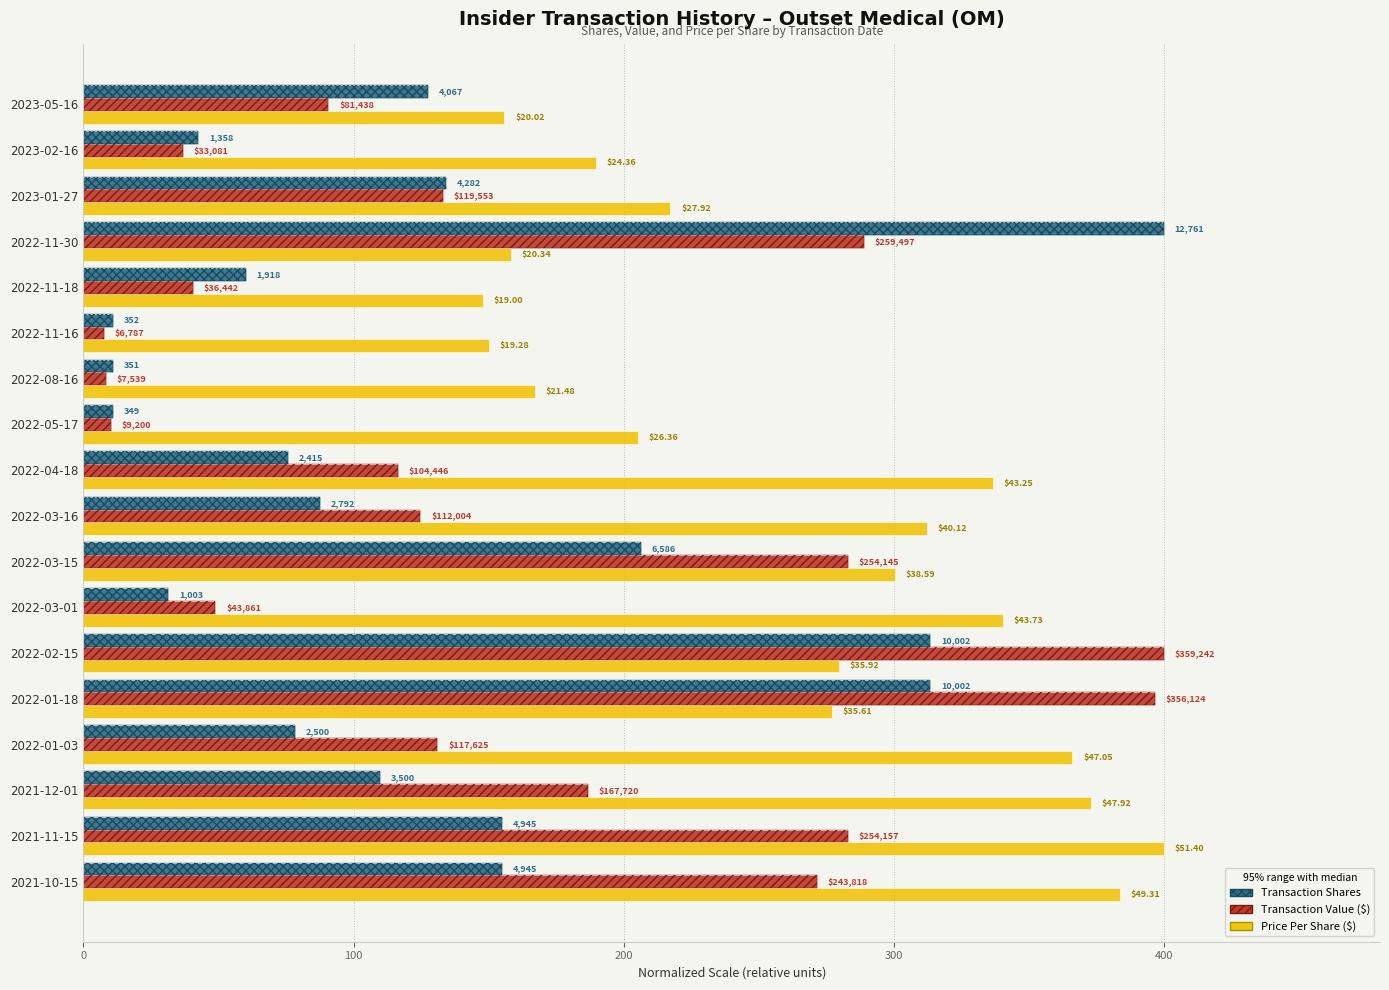

How many values in the transactionShares series exceed 109?

9